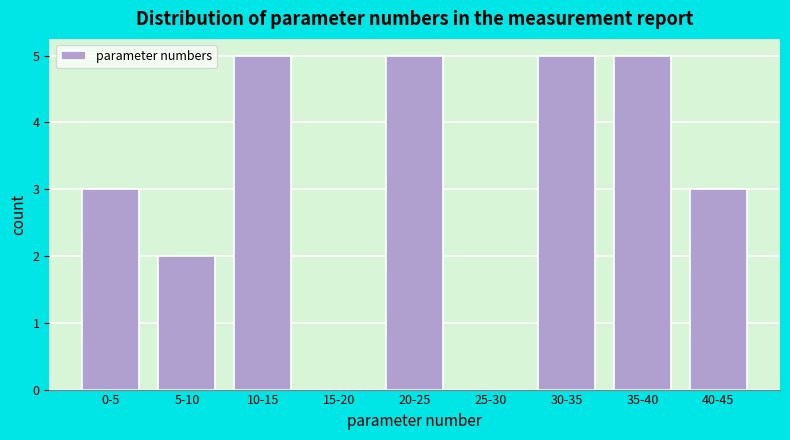

Reading right to left, extract all data points from this chart.

40-45=3	35-40=5	30-35=5	25-30=0	20-25=5	15-20=0	10-15=5	5-10=2	0-5=3